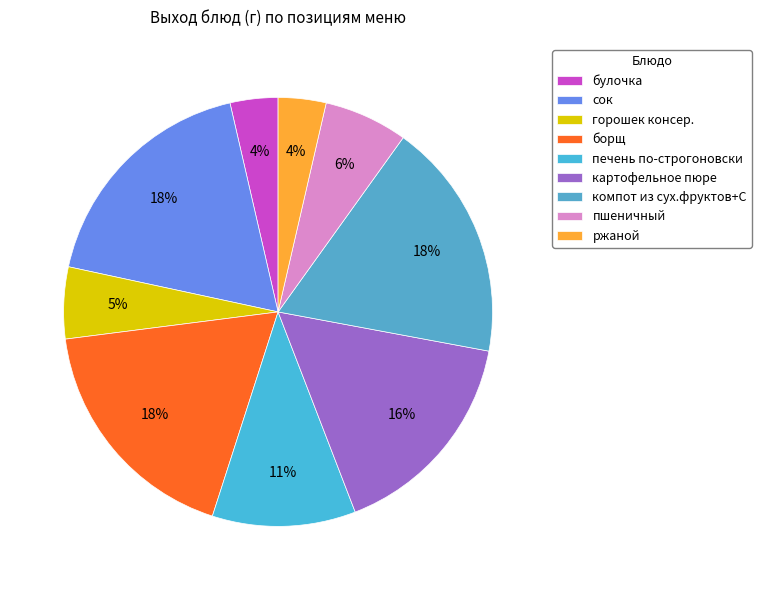

Do картофельное пюре and сок together represent more than half of the pie?

No